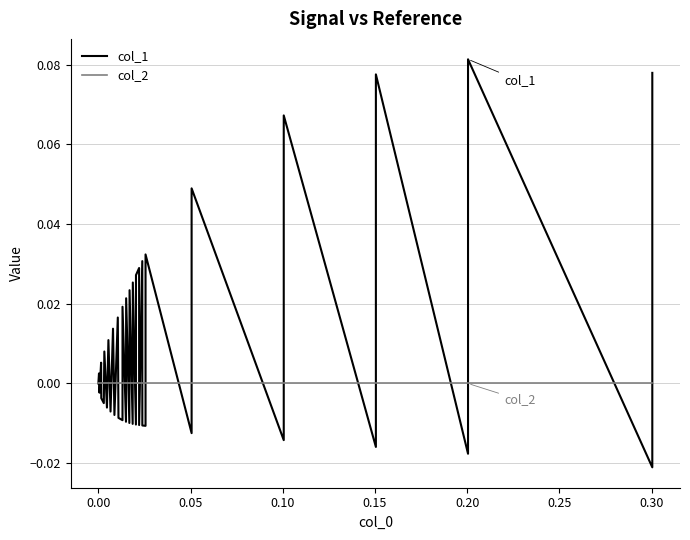

True or false: col_1 and col_2 cross at least once.

True